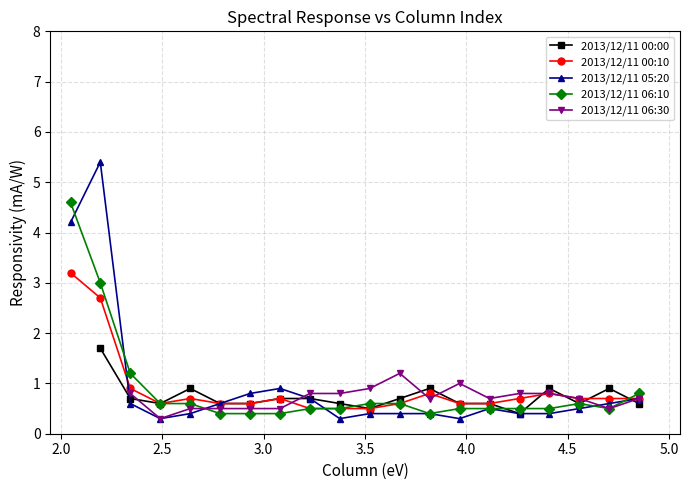

Is this an area chart (filled region under the line)?

No